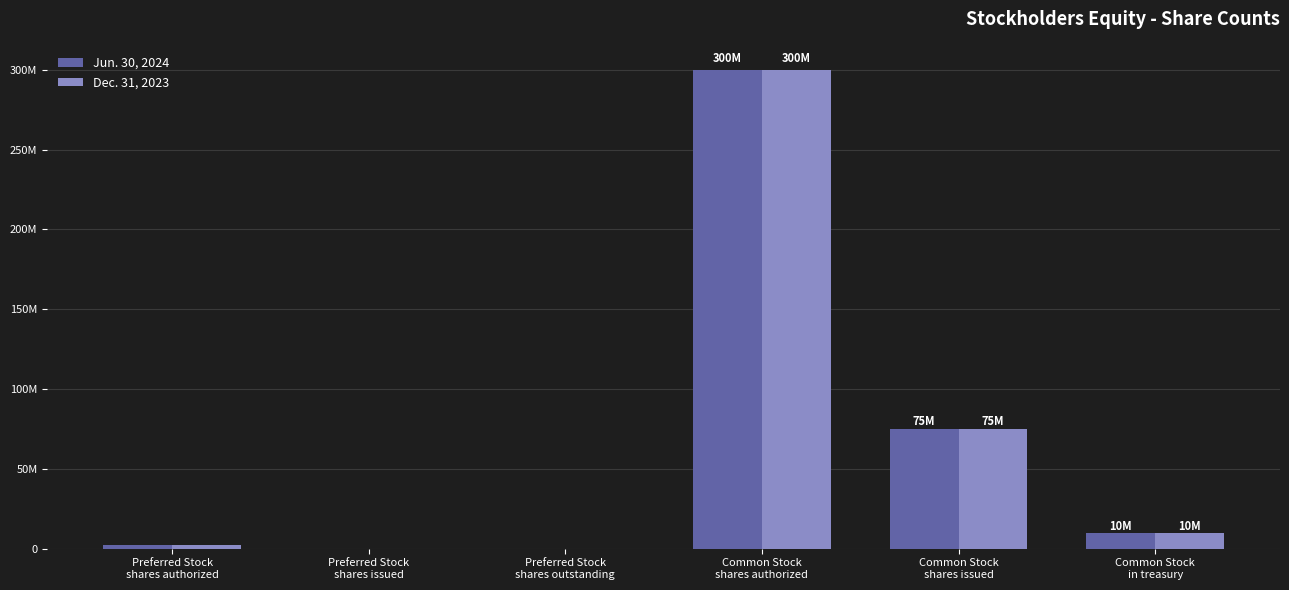

What are all the series names shown in the legend?

Jun. 30, 2024, Dec. 31, 2023